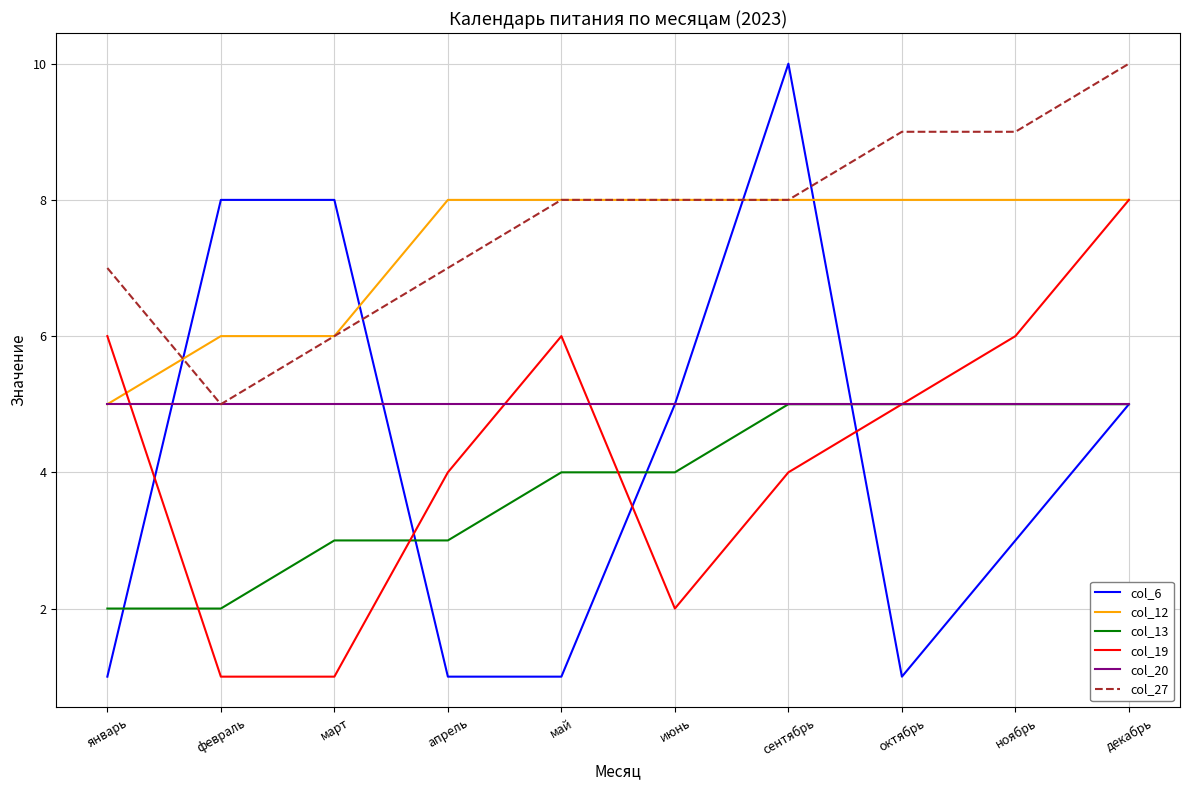

How many categories are shown in the chart?

10